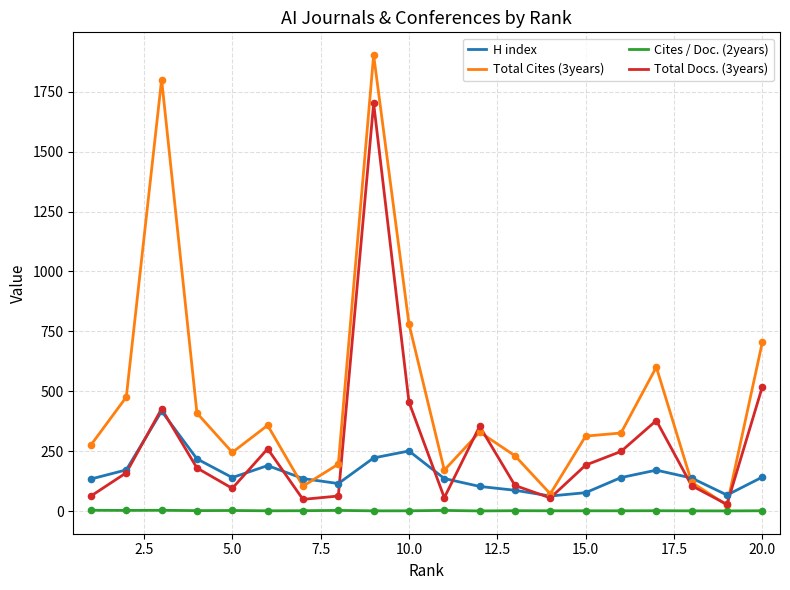

Which series has the largest total across all categories?

Total Cites (3years)